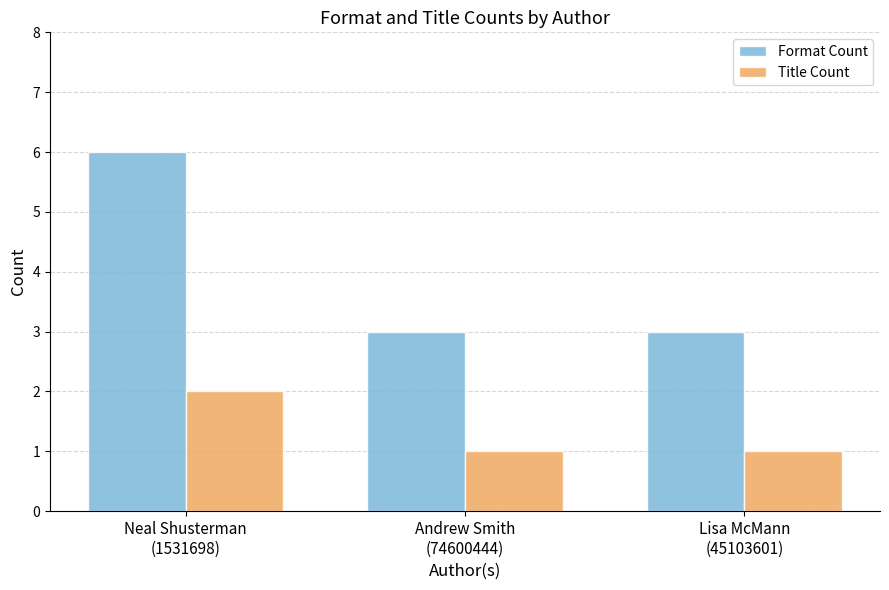

What are all the series names shown in the legend?

Format Count, Title Count